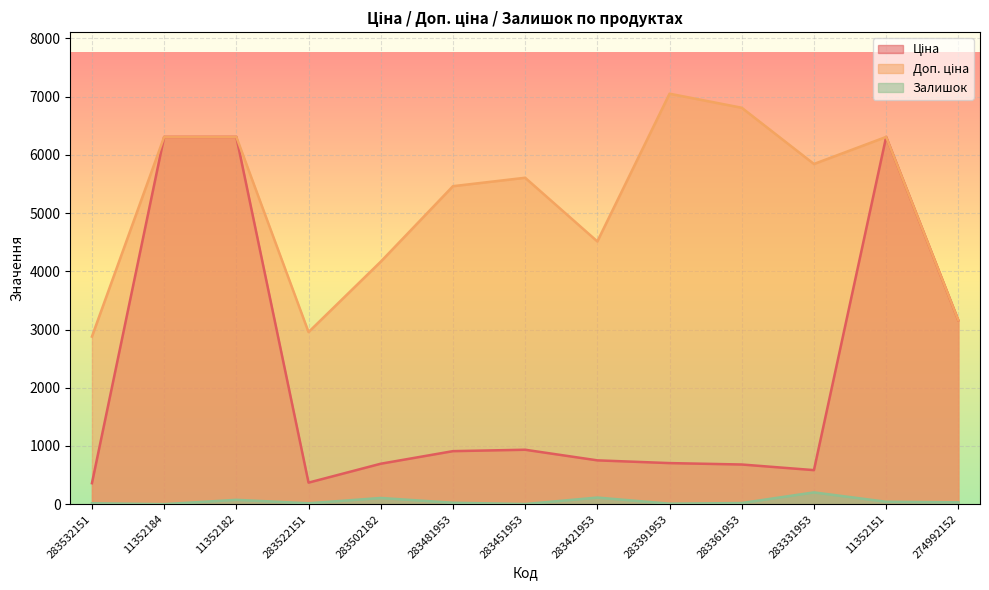

Reading left to right, transcribe all the data shown in this chart.

Ціна: 283532151=359.9	11352184=6308.8	11352182=6308.8	283522151=369.5	283502182=694.3	283481953=910.4	283451953=934.5	283421953=752.2	283391953=705.1	283361953=681.0	283331953=584.4	11352151=6308.8	274992152=3157.9
Доп. ціна: 283532151=2878.8	11352184=6308.8	11352182=6308.8	283522151=2955.8	283502182=4165.6	283481953=5462.3	283451953=5607.2	283421953=4513.3	283391953=7051.3	283361953=6809.8	283331953=5843.9	11352151=6308.8	274992152=3158.0
Залишок: 283532151=15.0	11352184=0.0	11352182=74.0	283522151=15.0	283502182=106.0	283481953=24.0	283451953=2.0	283421953=113.0	283391953=8.0	283361953=19.0	283331953=202.0	11352151=41.0	274992152=31.0